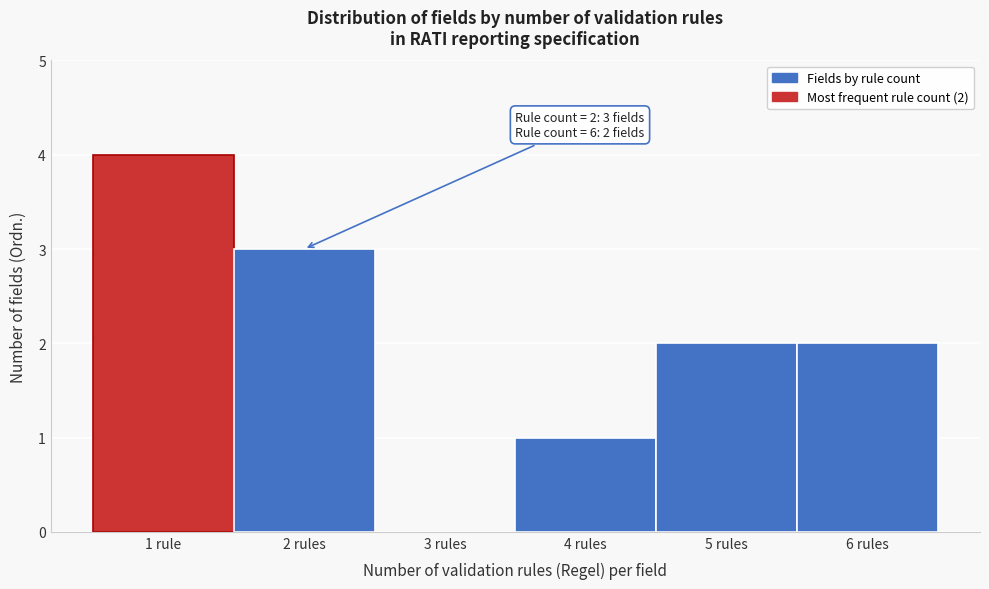

Reading right to left, list all the values displayed in this chart.

6 rules=2	5 rules=2	4 rules=1	3 rules=0	2 rules=3	1 rule=4